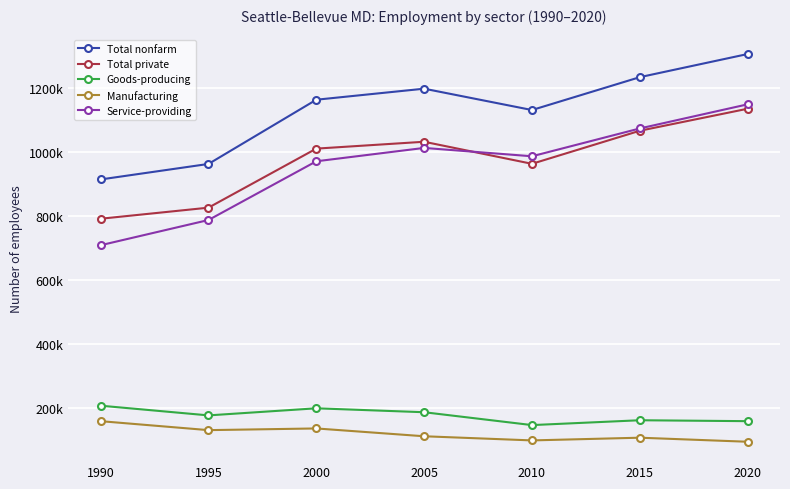

What are all the series names shown in the legend?

Total nonfarm, Total private, Goods-producing, Manufacturing, Service-providing